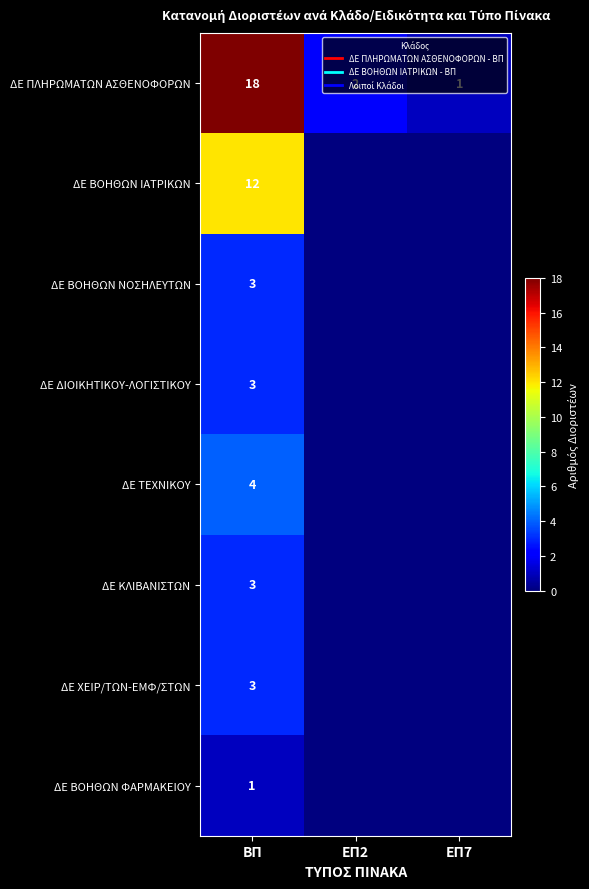

Where is ΔΕ ΒΟΗΘΩΝ ΙΑΤΡΙΚΩΝ nearest to the value 6?

ΒΠ